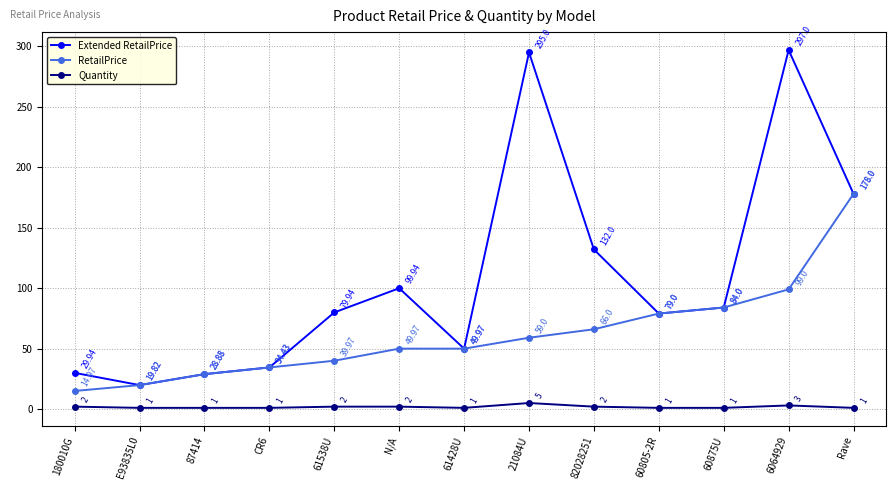

Where is the first local maximum for Extended RetailPrice?

N/A